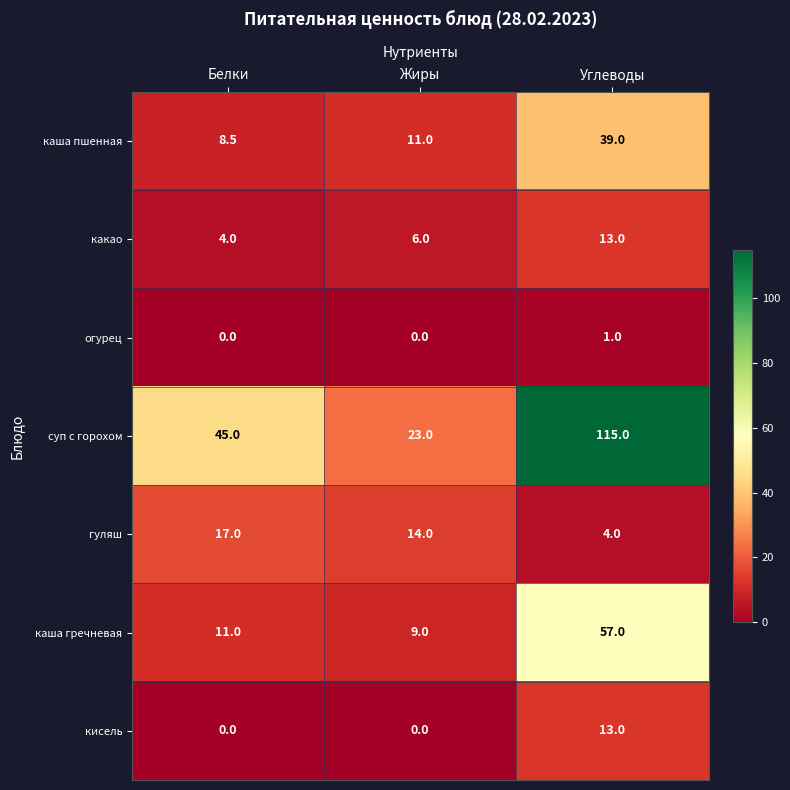

Which series has the largest range (max minus min)?

суп с горохом